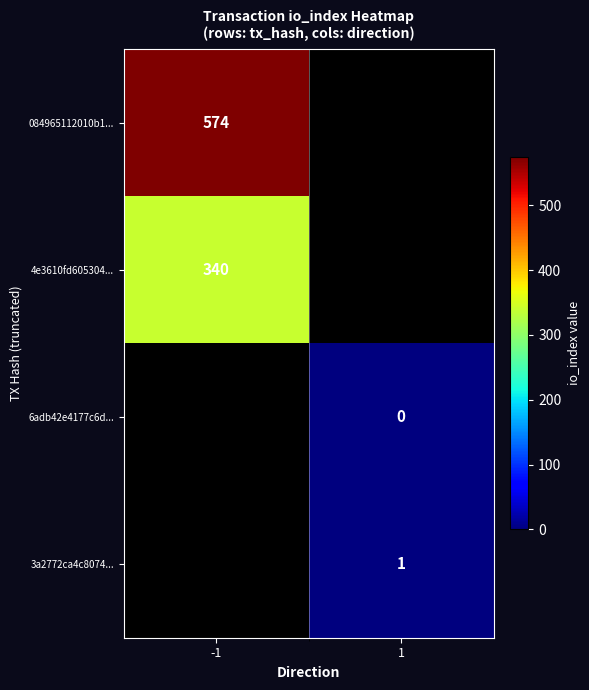

The 3a2772ca4c8074... series shows 0 at 1. True or false?

False